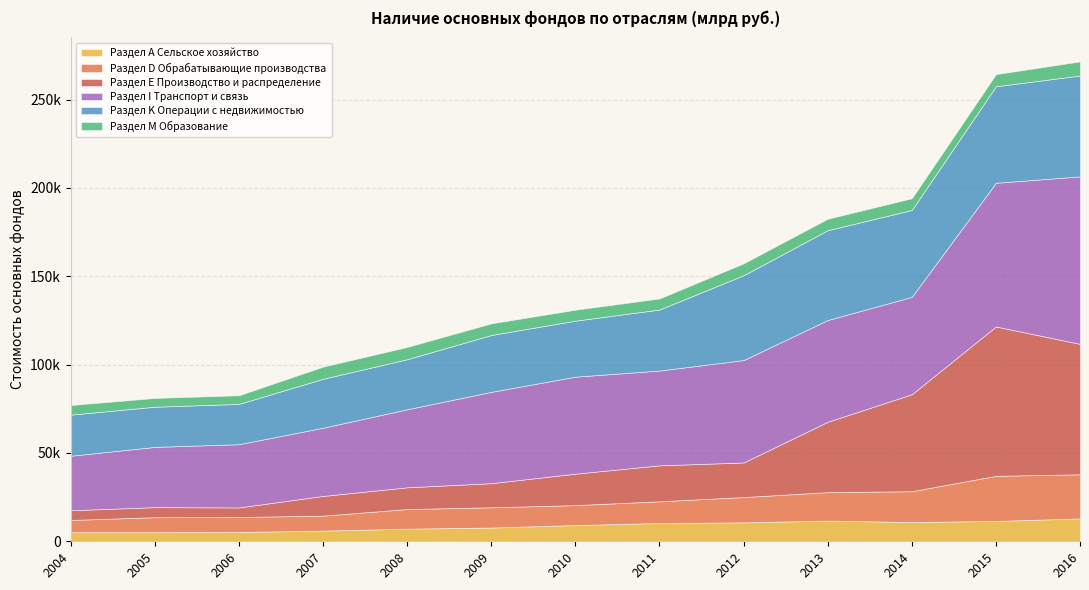

List the series in order of their peak value, highest first.

Раздел I Транспорт и связь, Раздел E Производство и распределение, Раздел K Операции с недвижимостью, Раздел D Обрабатывающие производства, Раздел А Сельское хозяйство, Раздел M Образование